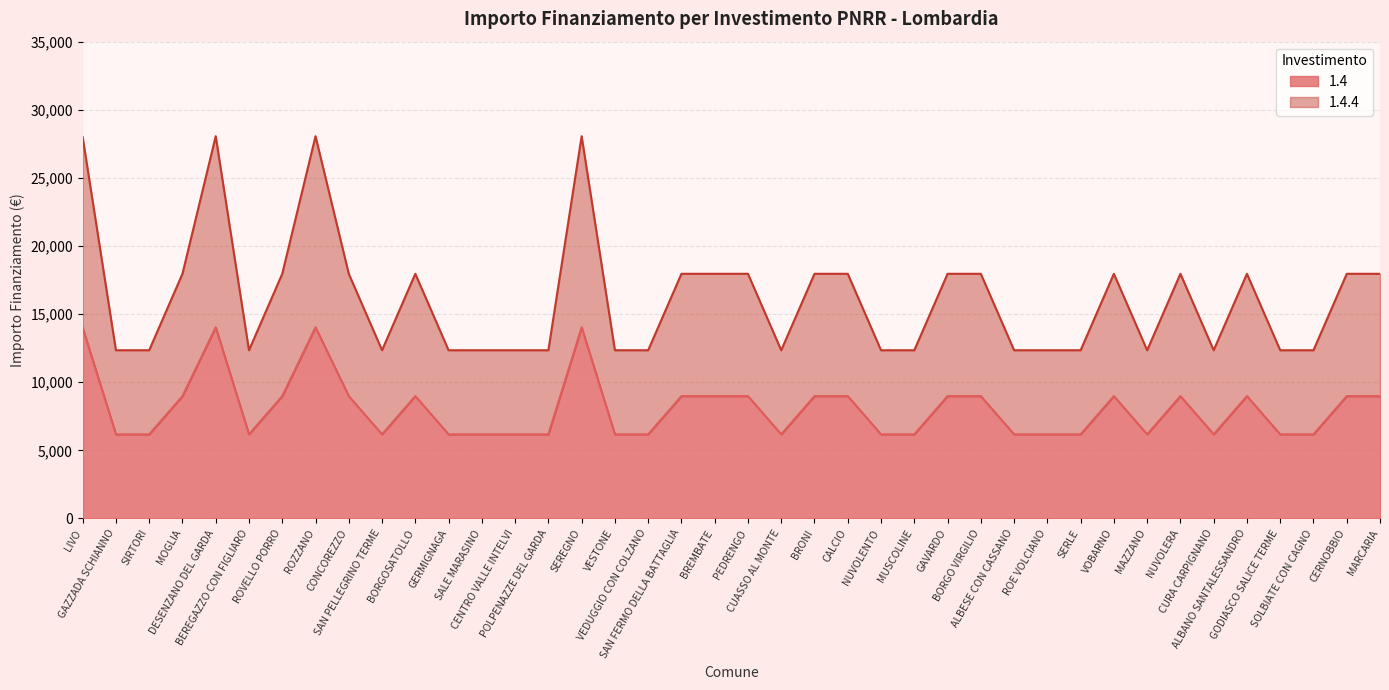

The value of 1.4 at VOBARNO is 8979.2. True or false?

True